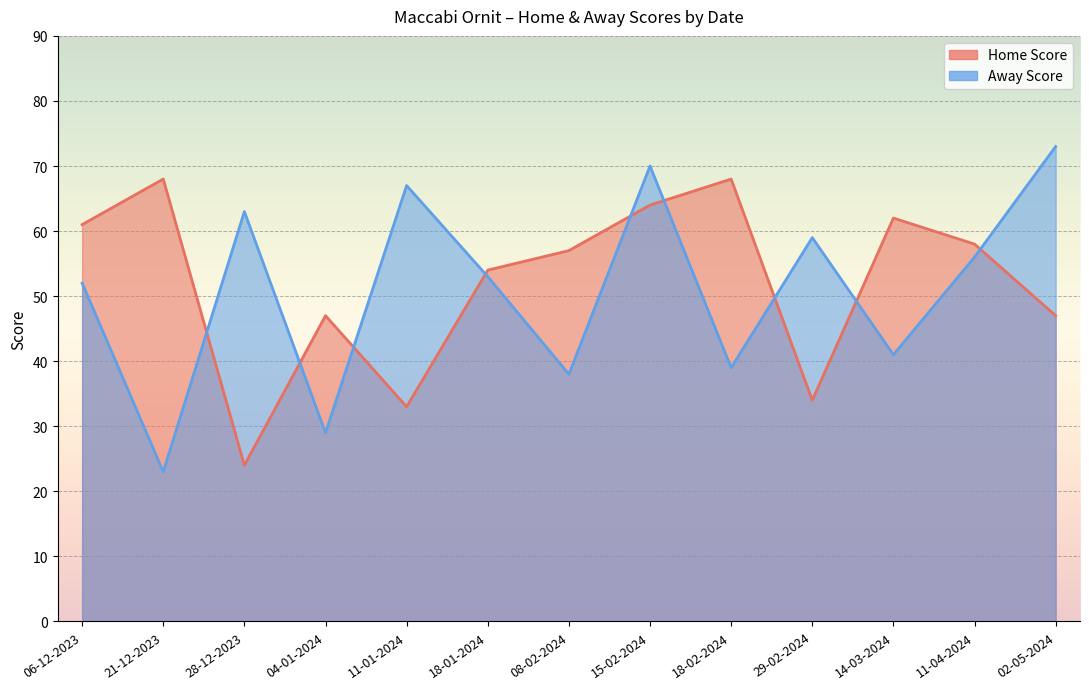

Where is Away Score nearest to the value 48?

06-12-2023